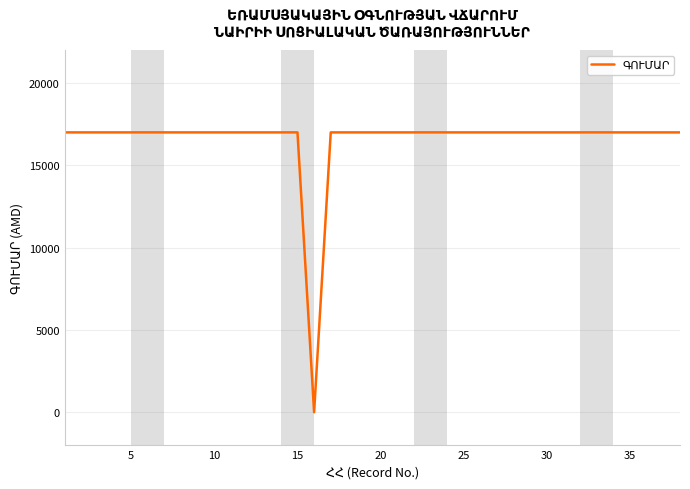

What is the difference between the maximum and minimum values?

17000